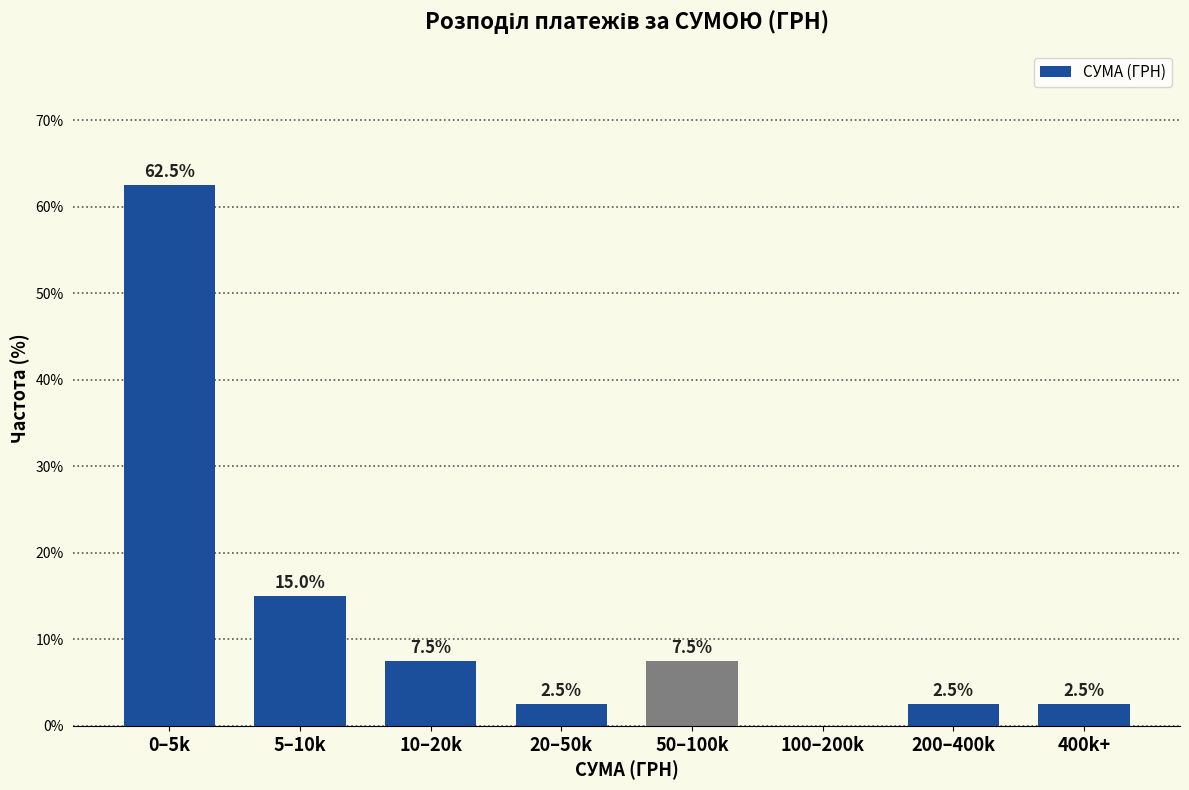

What is the sum of the values at 20–50k and 0–5k?

65.0